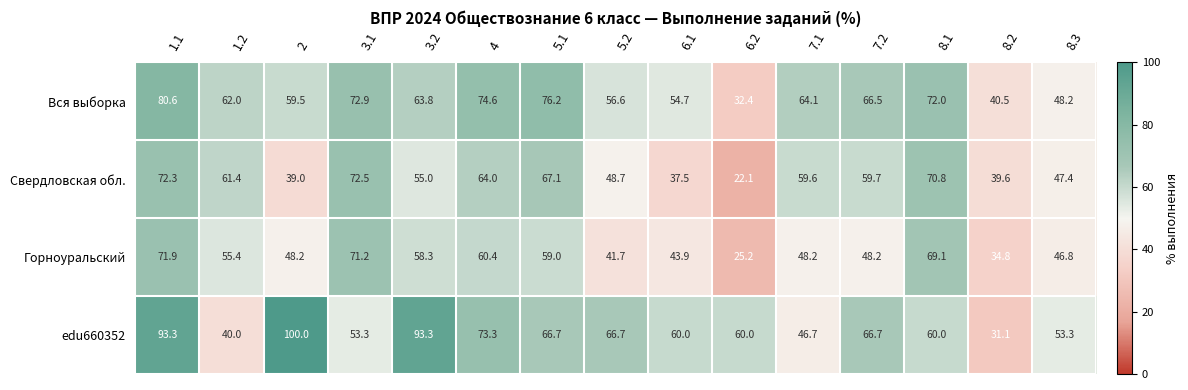

What is the greatest value displayed?

100.0